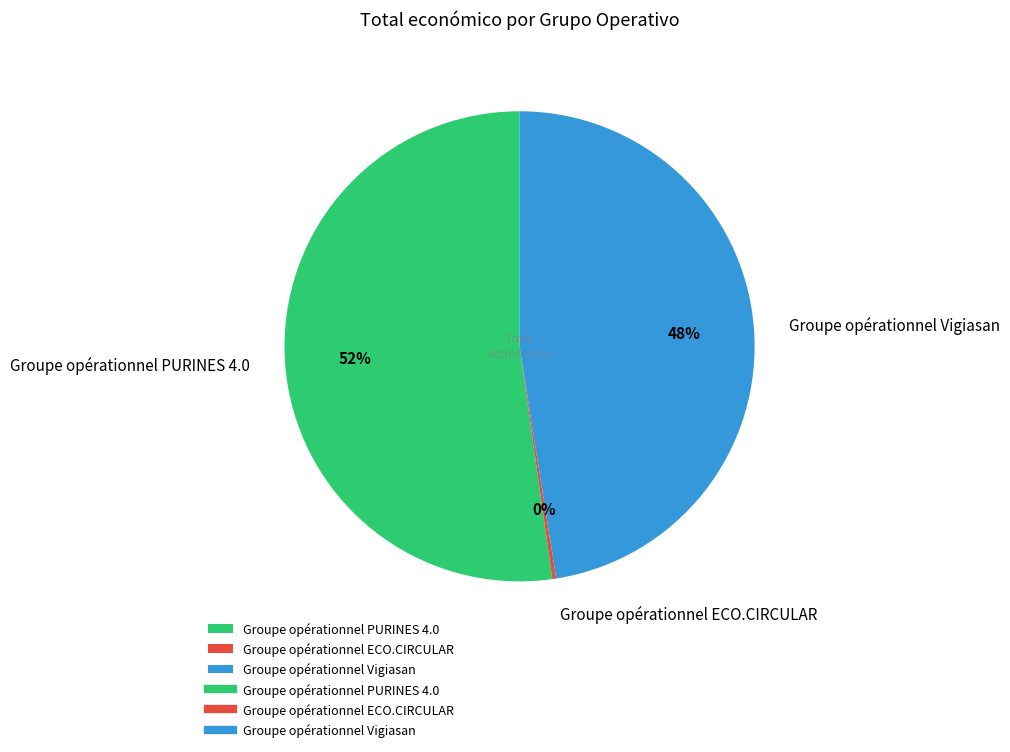

Is Groupe opérationnel Vigiasan the majority of the pie?

No